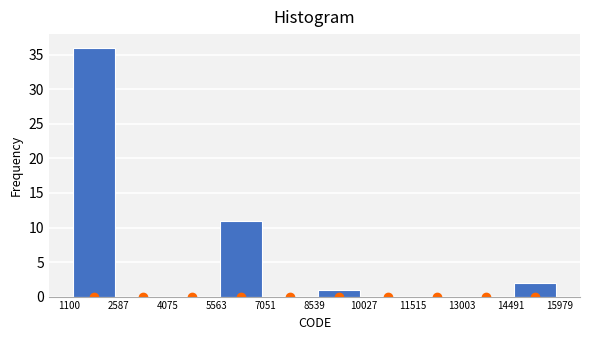

Reading left to right, transcribe this chart: for each bar, give the range it covers on the x-axis and its height. The values are not printed on the chart, so give them approximately, as read against the axis.

1100 to 2587: 36
2587 to 4075: 0
4075 to 5563: 0
5563 to 7051: 11
7051 to 8539: 0
8539 to 10027: 1
10027 to 11515: 0
11515 to 13003: 0
13003 to 14491: 0
14491 to 15979: 2